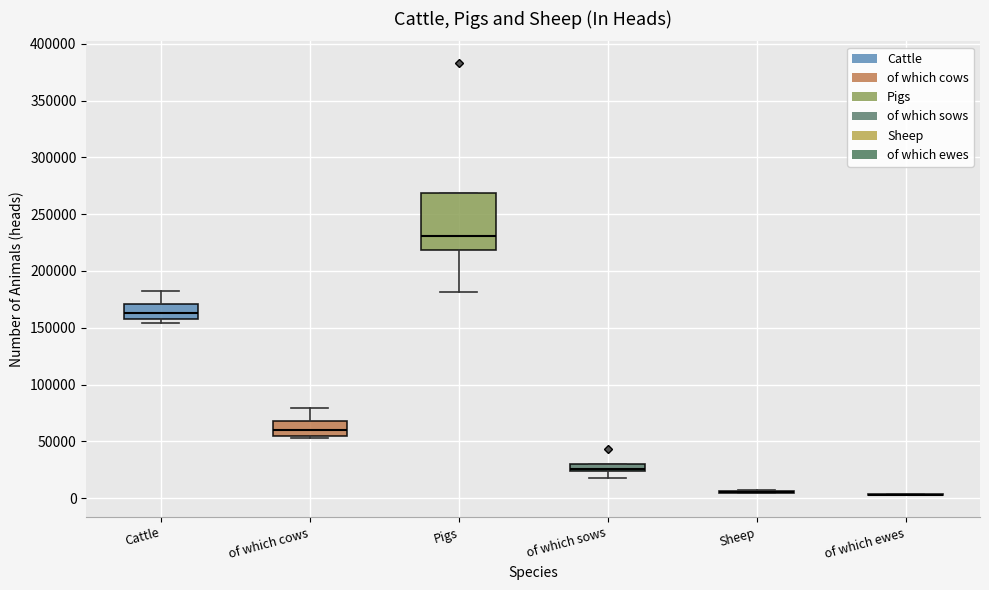

Which box is the tallest, from its lower edge to its upper edge?

Pigs